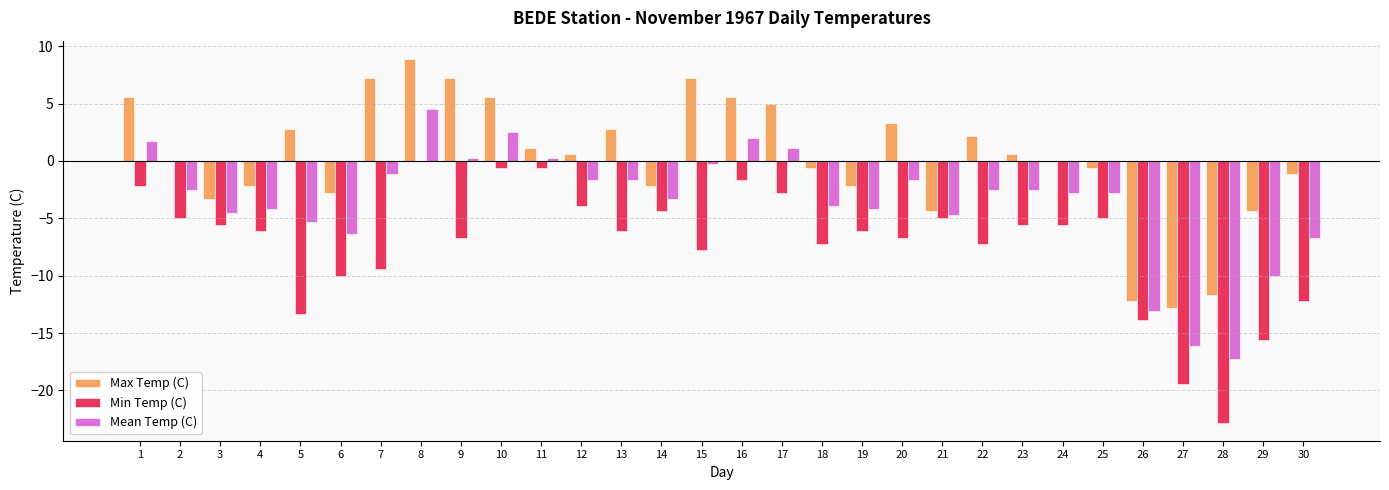

What is the average value of the Min Temp (C) series?

-7.3